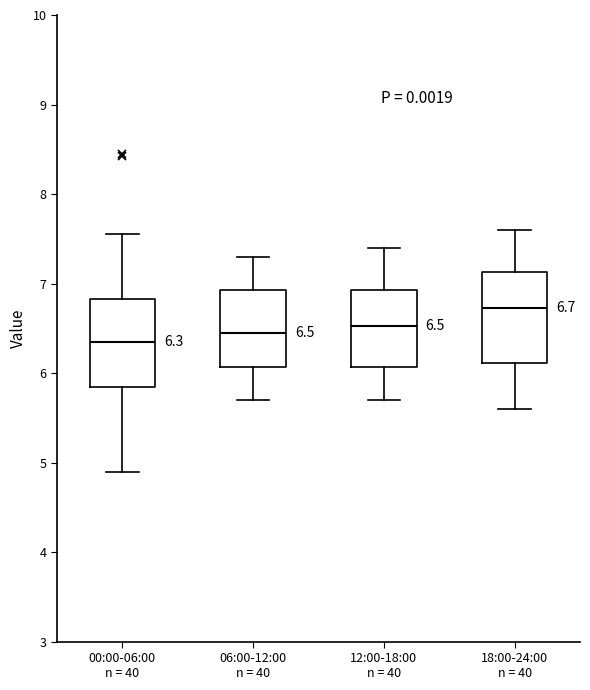

Which box's median line is the highest?

18:00-24:00 n = 40